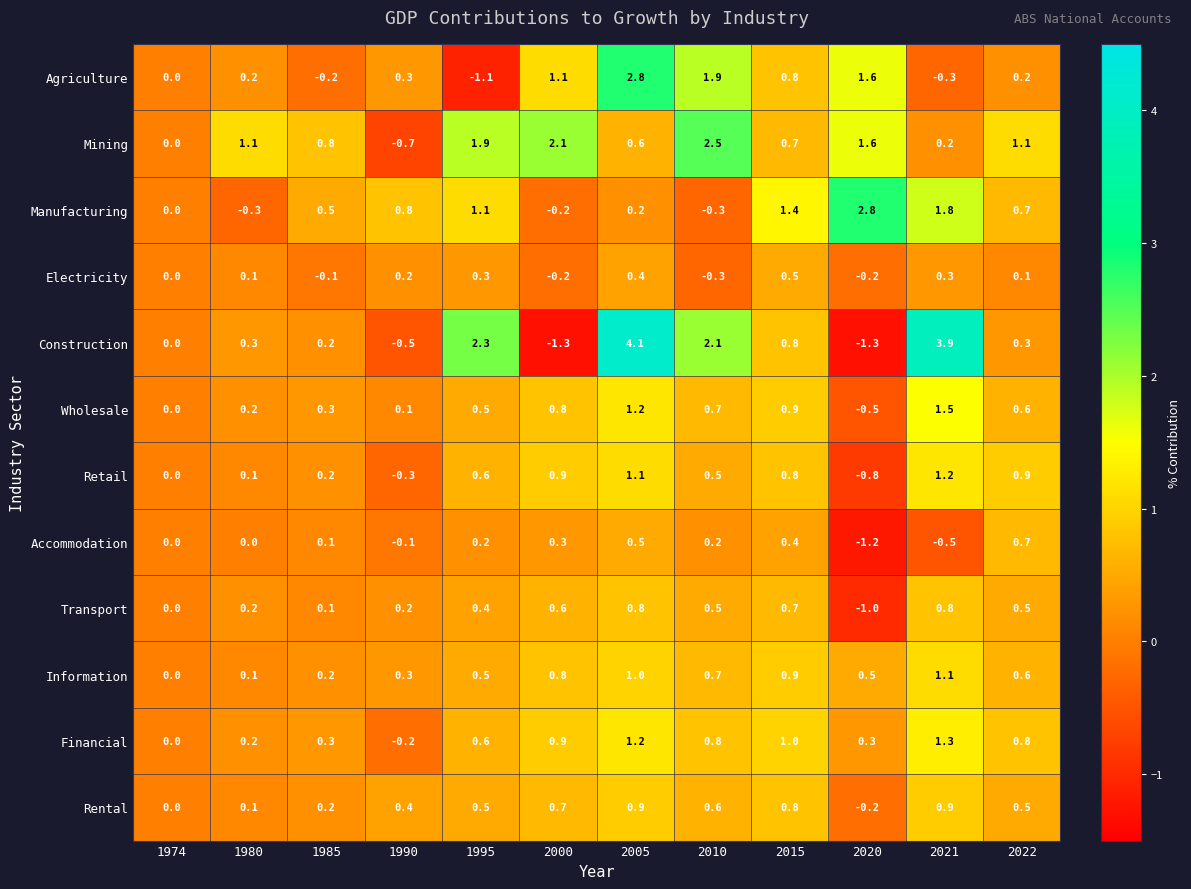

What is the difference between the second highest and second lowest values in the Wholesale series?

1.2